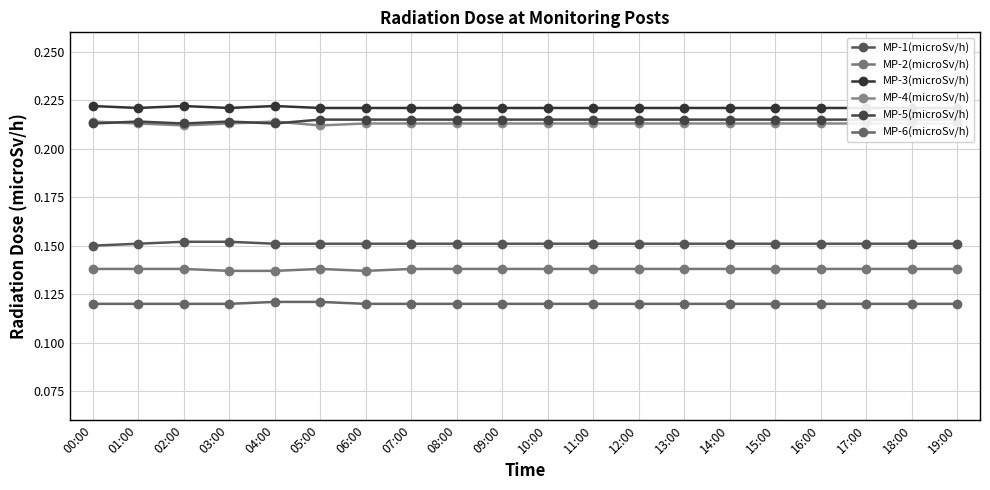

At which category does MP-5(microSv/h) reach its first local valley?

02:00